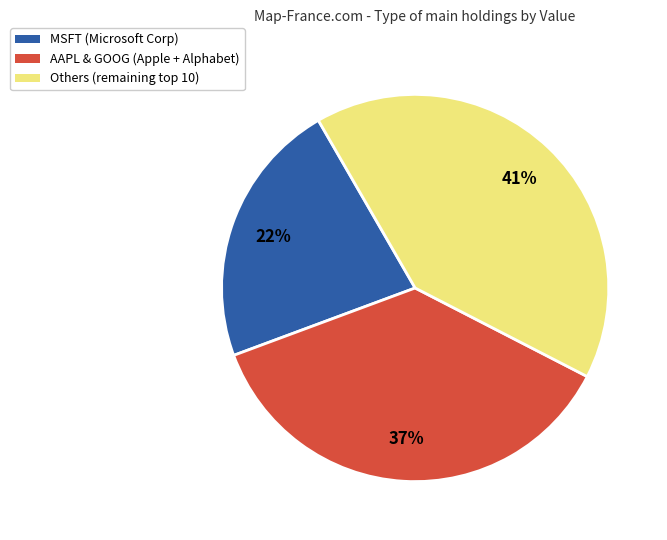

To the nearest percent, what is the average slice percentage?

33%